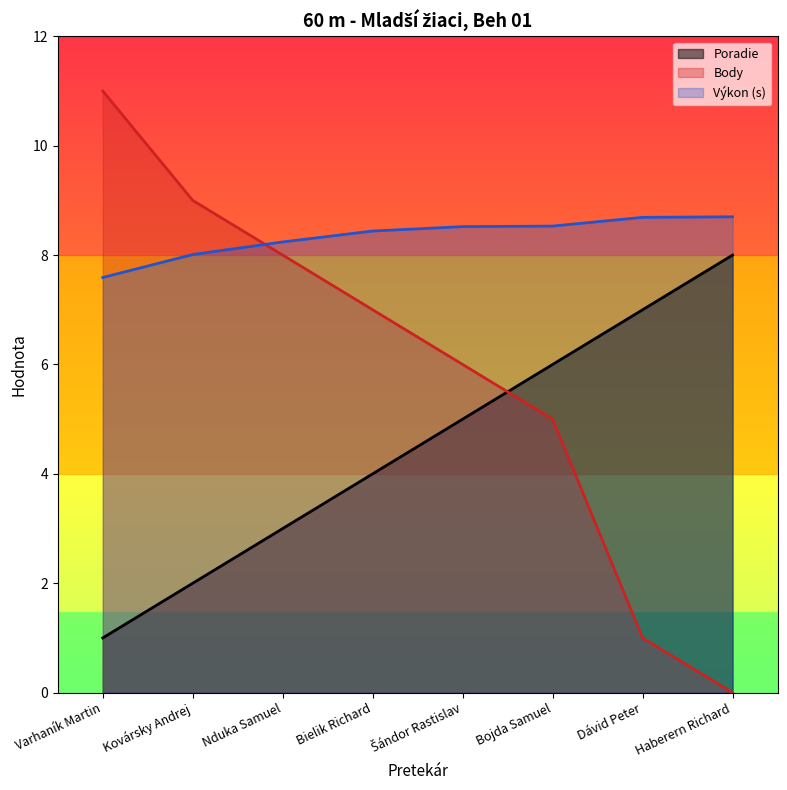

Between Šándor Rastislav and Dávid Peter, which series saw the biggest shift?

Body